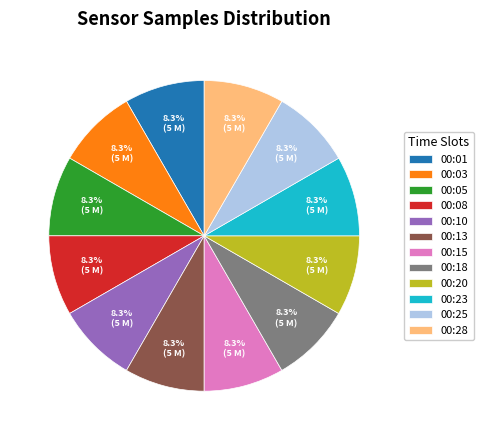

Combined, do 00:28 and 00:15 account for over 50%?

No